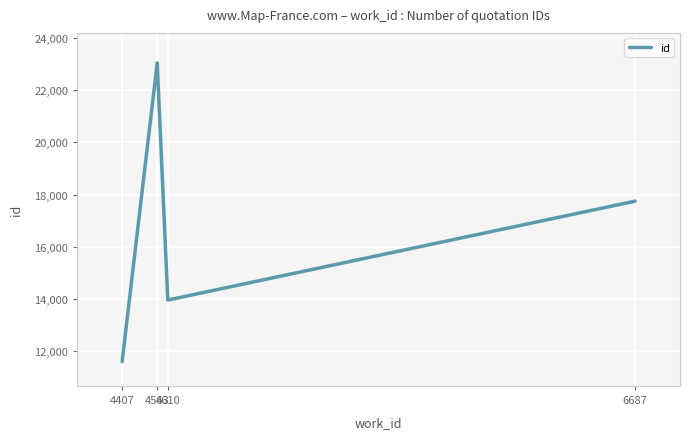

At which category does the chart reach its minimum across all series?

4407